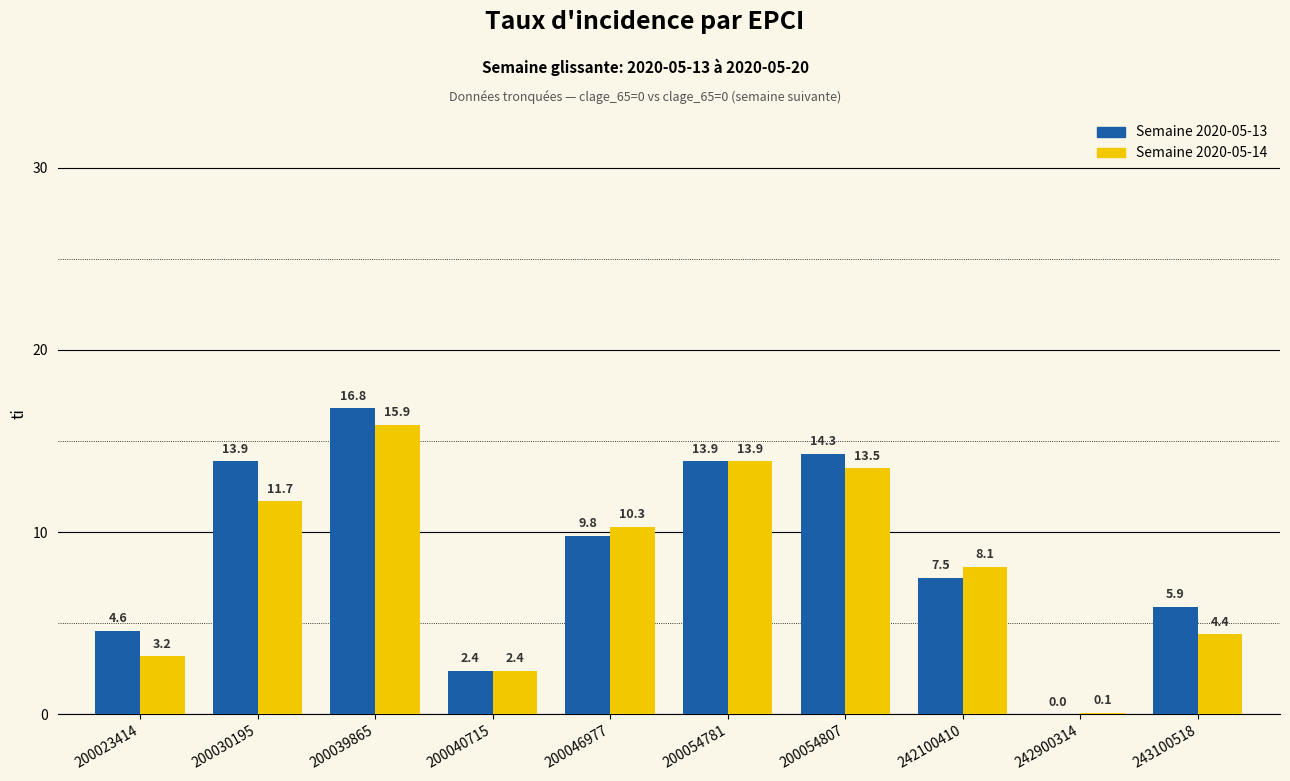

Are the bars grouped side by side (vs. stacked)?

Yes